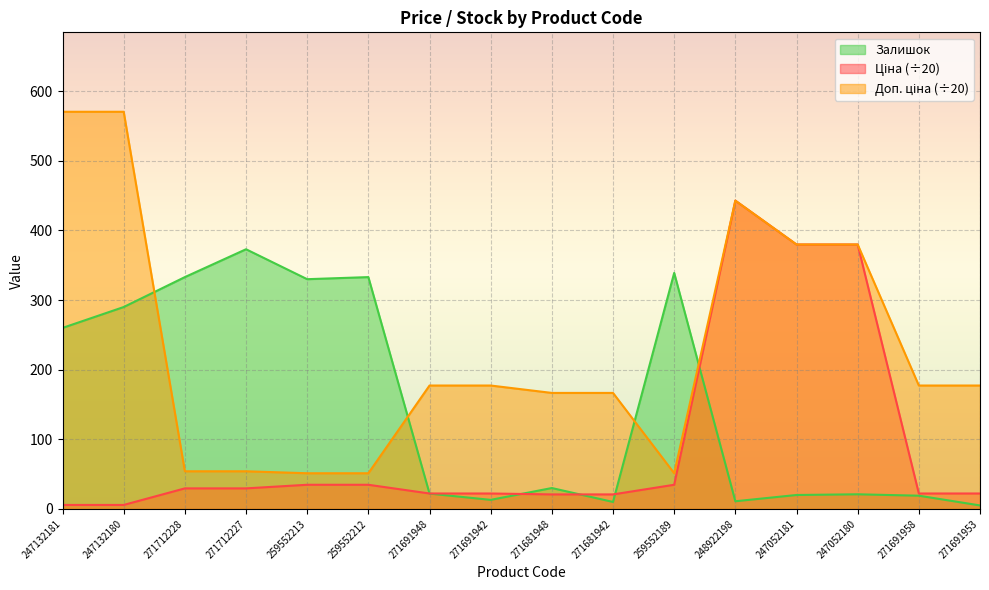

True or false: Ціна and Доп. ціна intersect in this chart.

False